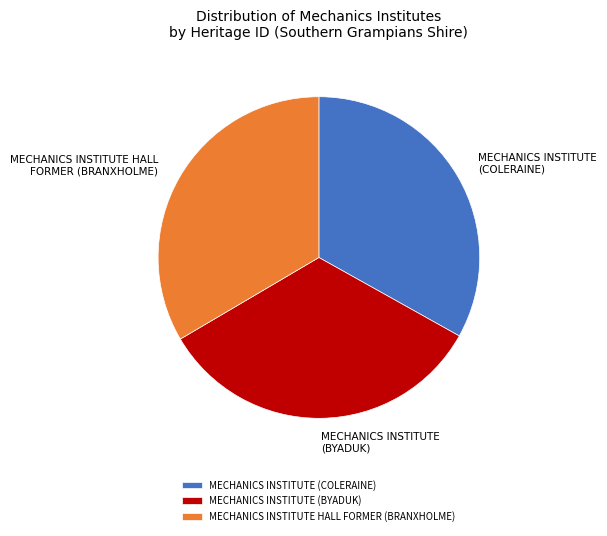

What is the ratio of the value at MECHANICS INSTITUTE (COLERAINE) to the value at MECHANICS INSTITUTE (BYADUK)?

1.0